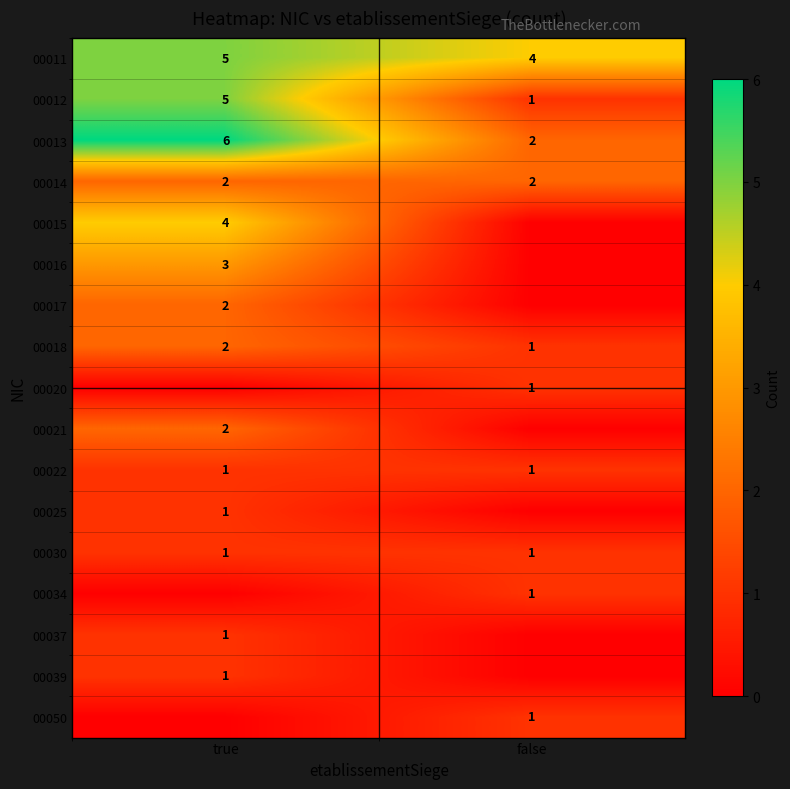

True or false: 00020 has a value of 1 at false.

True